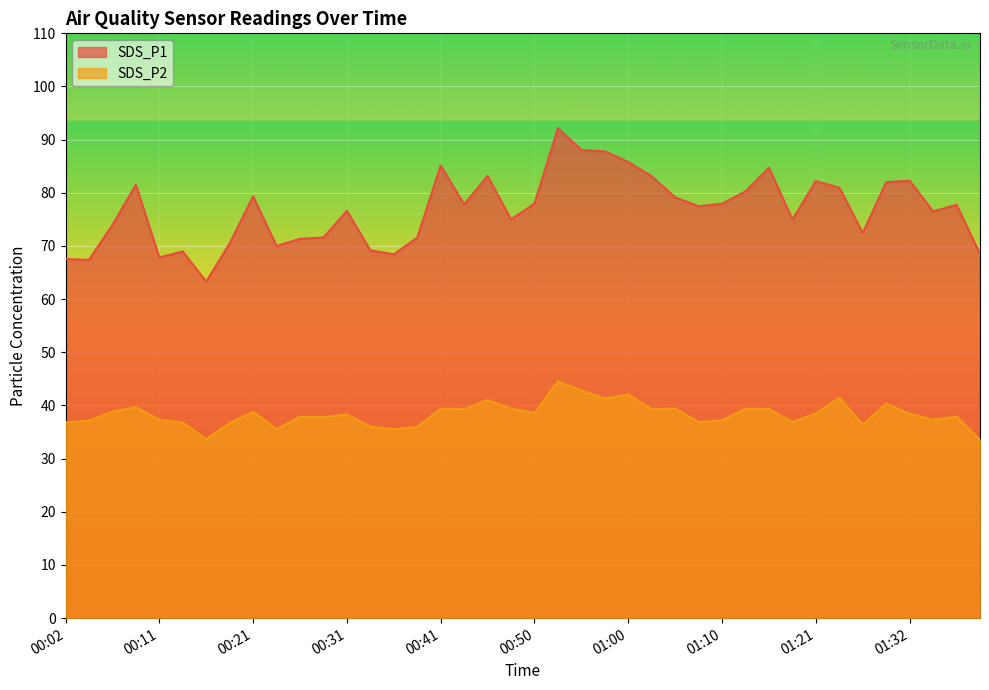

In SDS_P2, how many points are lower than both neighbors (excluding endpoints)?

12